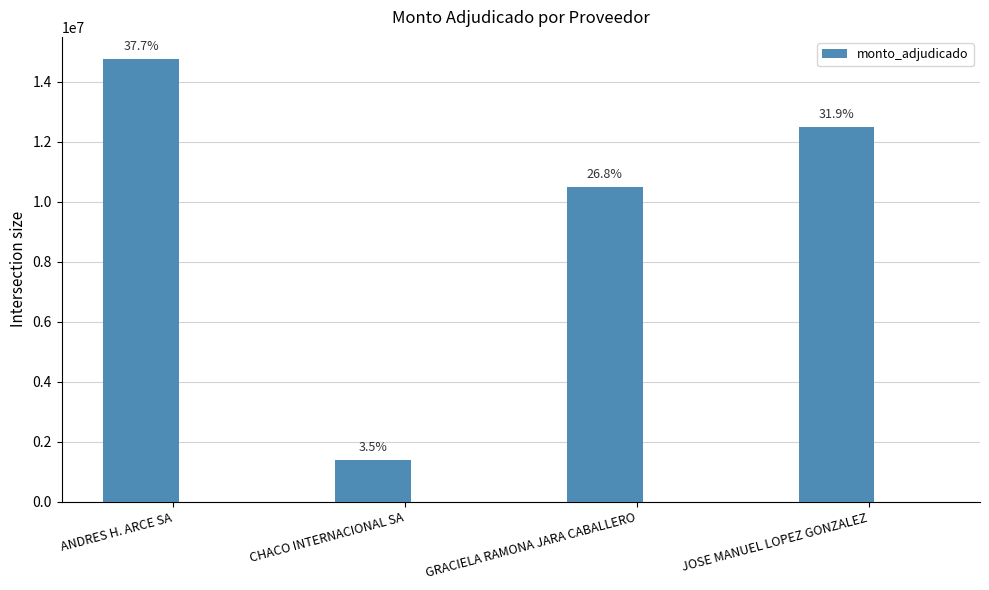

Does the chart contain stacked bars?

No